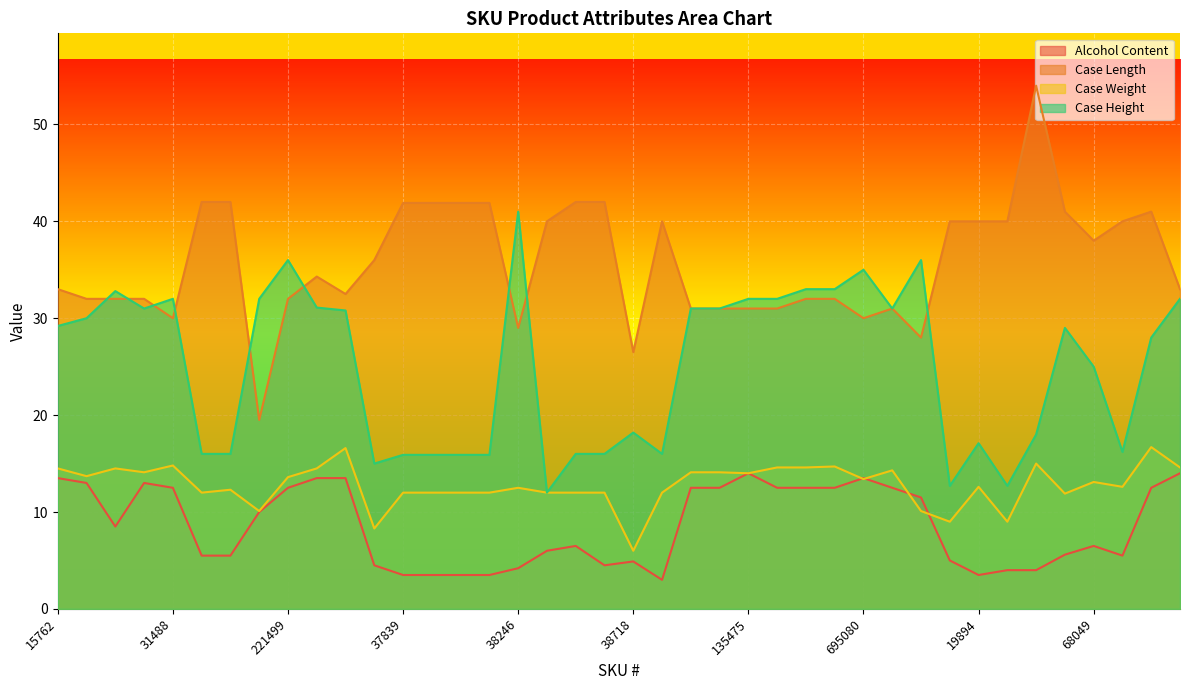

Reading left to right, extract all data points from this chart.

Alcohol Content: 15762=13.5	17650=13.0	21523=8.5	30958=13.0	31488=12.5	31711=5.5	31763=5.5	216952=10.0	221499=12.5	462853=13.5	30532=13.5	32064=4.5	37839=3.5	37841=3.5	37842=3.5	37843=3.5	38246=4.2	38385=6.0	38569=6.5	38605=4.5	38718=4.9	38782=3.0	83188=12.5	119800=12.5	135475=14.0	168419=12.5	348979=12.5	535682=12.5	695080=13.5	828=12.5	16327=11.5	19370=5.0	19894=3.5	23553=4.0	35354=4.0	37645=5.6	68049=6.5	140509=5.5	142406=12.5	152587=14.0
Case Length: 15762=33.0	17650=32.0	21523=32.0	30958=32.0	31488=30.0	31711=42.0	31763=42.0	216952=19.5	221499=32.0	462853=34.3	30532=32.5	32064=36.0	37839=41.9	37841=41.9	37842=41.9	37843=41.9	38246=29.0	38385=40.0	38569=42.0	38605=42.0	38718=26.5	38782=40.0	83188=31.0	119800=31.0	135475=31.0	168419=31.0	348979=32.0	535682=32.0	695080=30.0	828=31.0	16327=28.0	19370=40.0	19894=40.0	23553=40.0	35354=54.0	37645=41.0	68049=38.0	140509=40.0	142406=41.0	152587=33.0
Case Weight: 15762=14.5	17650=13.7	21523=14.5	30958=14.1	31488=14.8	31711=12.0	31763=12.3	216952=10.1	221499=13.6	462853=14.5	30532=16.6	32064=8.3	37839=12.0	37841=12.0	37842=12.0	37843=12.0	38246=12.5	38385=12.0	38569=12.0	38605=12.0	38718=6.0	38782=12.0	83188=14.1	119800=14.1	135475=14.0	168419=14.6	348979=14.6	535682=14.7	695080=13.4	828=14.3	16327=10.1	19370=9.0	19894=12.6	23553=9.0	35354=15.0	37645=11.9	68049=13.1	140509=12.6	142406=16.7	152587=14.6
Case Height: 15762=29.2	17650=30.0	21523=32.8	30958=31.0	31488=32.0	31711=16.0	31763=16.0	216952=32.0	221499=36.0	462853=31.1	30532=30.8	32064=15.0	37839=15.9	37841=15.9	37842=15.9	37843=15.9	38246=41.0	38385=12.0	38569=16.0	38605=16.0	38718=18.2	38782=16.0	83188=31.0	119800=31.0	135475=32.0	168419=32.0	348979=33.0	535682=33.0	695080=35.0	828=31.0	16327=36.0	19370=12.7	19894=17.1	23553=12.7	35354=18.0	37645=29.0	68049=25.0	140509=16.2	142406=28.0	152587=32.0